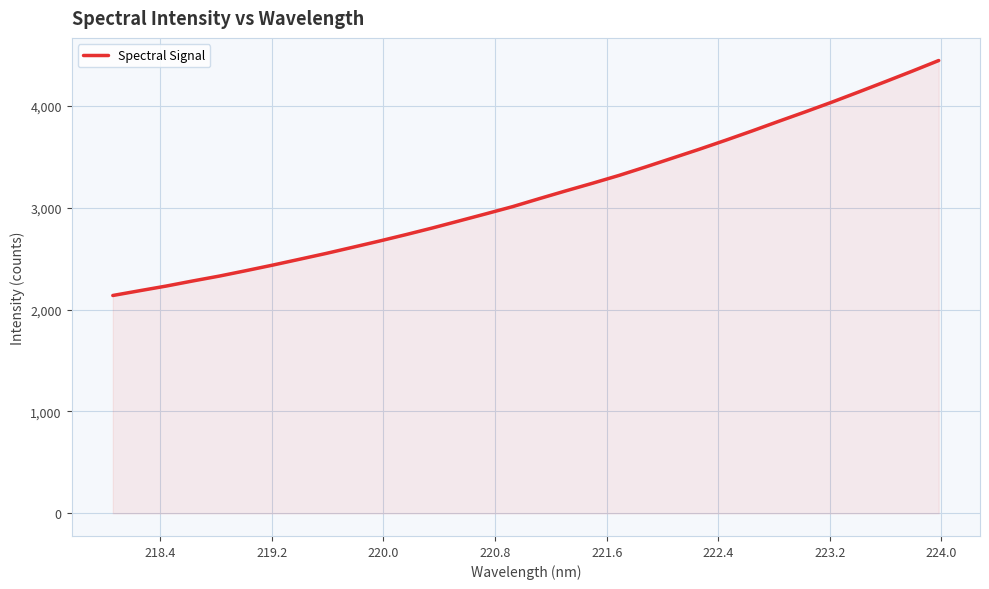

What is the maximum value shown in the chart?

4446.0